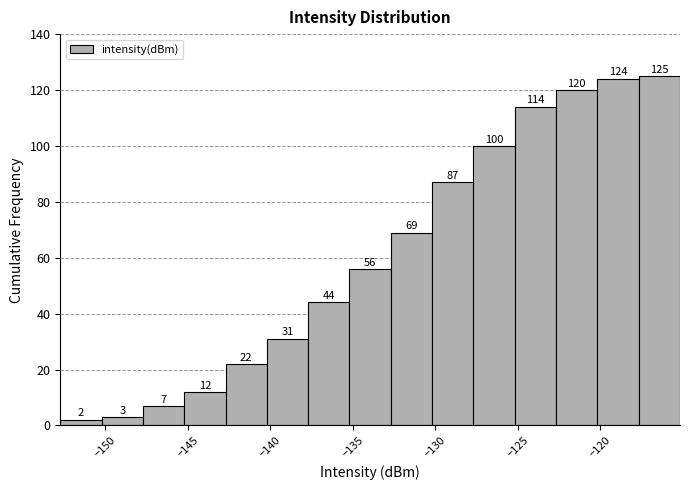

Reading left to right, list every bar in this chart as the range it spans on the x-axis followed by its height. The bar edges are not printed on the chart, so give them approximately, as read against the axis.

-152.5 to -150.0: 2
-150.0 to -147.5: 3
-147.5 to -145.0: 7
-145.0 to -142.5: 12
-142.5 to -140.0: 22
-140.0 to -137.5: 31
-137.5 to -135.0: 44
-135.0 to -132.5: 56
-132.5 to -130.0: 69
-130.0 to -127.5: 87
-127.5 to -125.0: 100
-125.0 to -122.5: 114
-122.5 to -120.0: 120
-120.0 to -117.5: 124
-117.5 to -115.0: 125